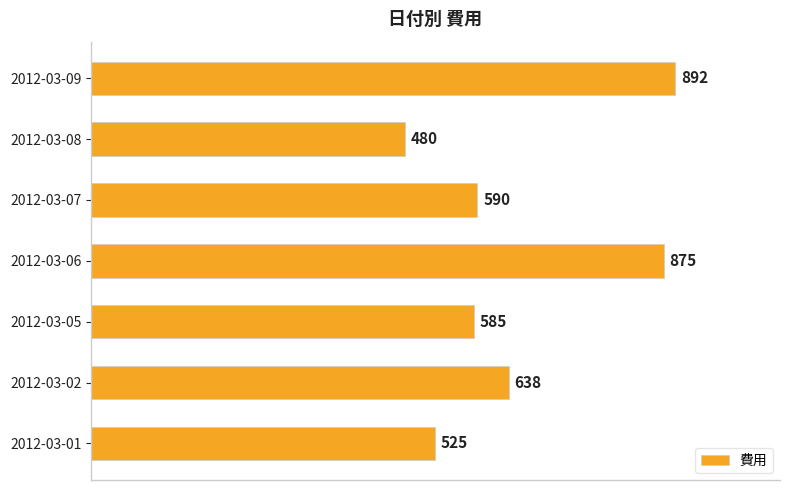

What is the maximum value shown in the chart?

892